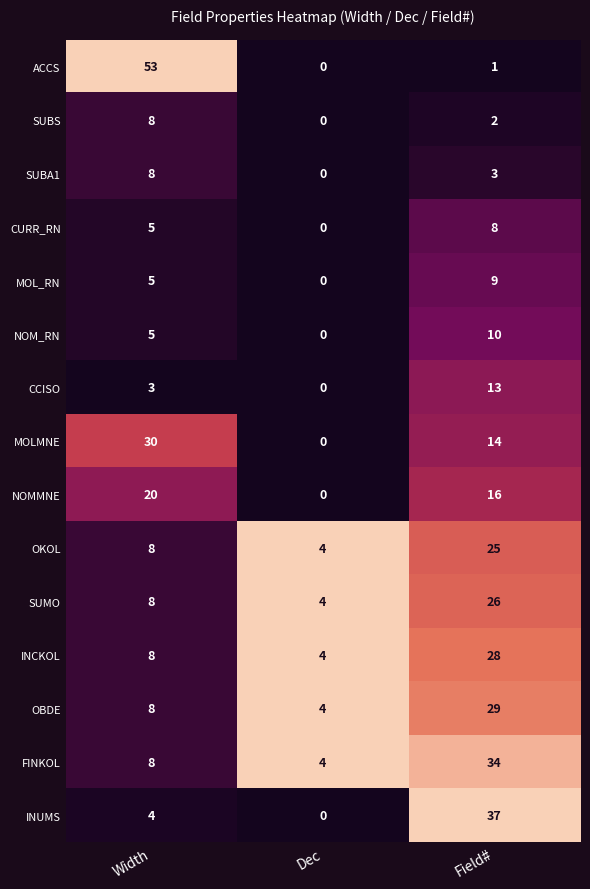

Where is NOMMNE nearest to the value 10?

Field#